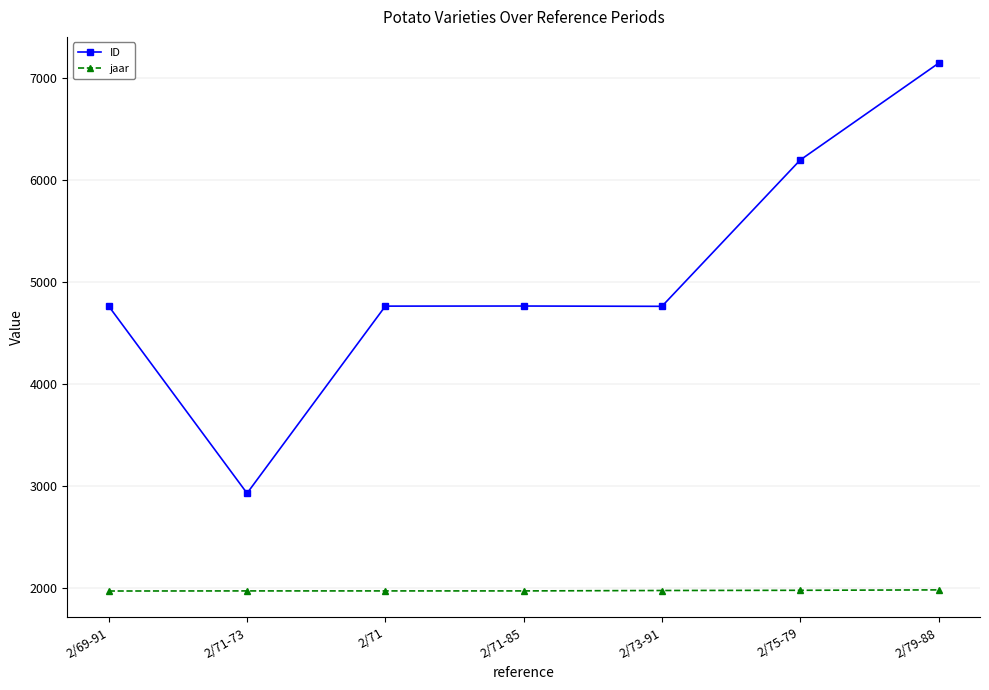

Is it true that jaar equals 415 at 2/73-91?

False